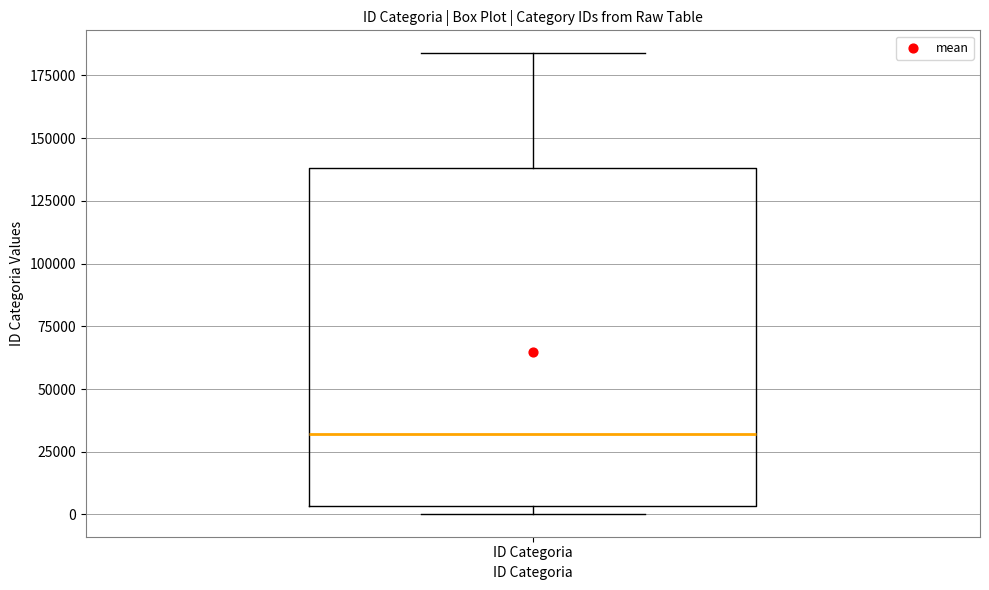

Read this box plot against the y-axis: the position of the median line, the range covered by the box, and the ends of both whiskers. The values are not printed on the chart, so give them approximately, as read against the axis.

median 30000, box 5000 to 140000, whiskers 0 to 185000